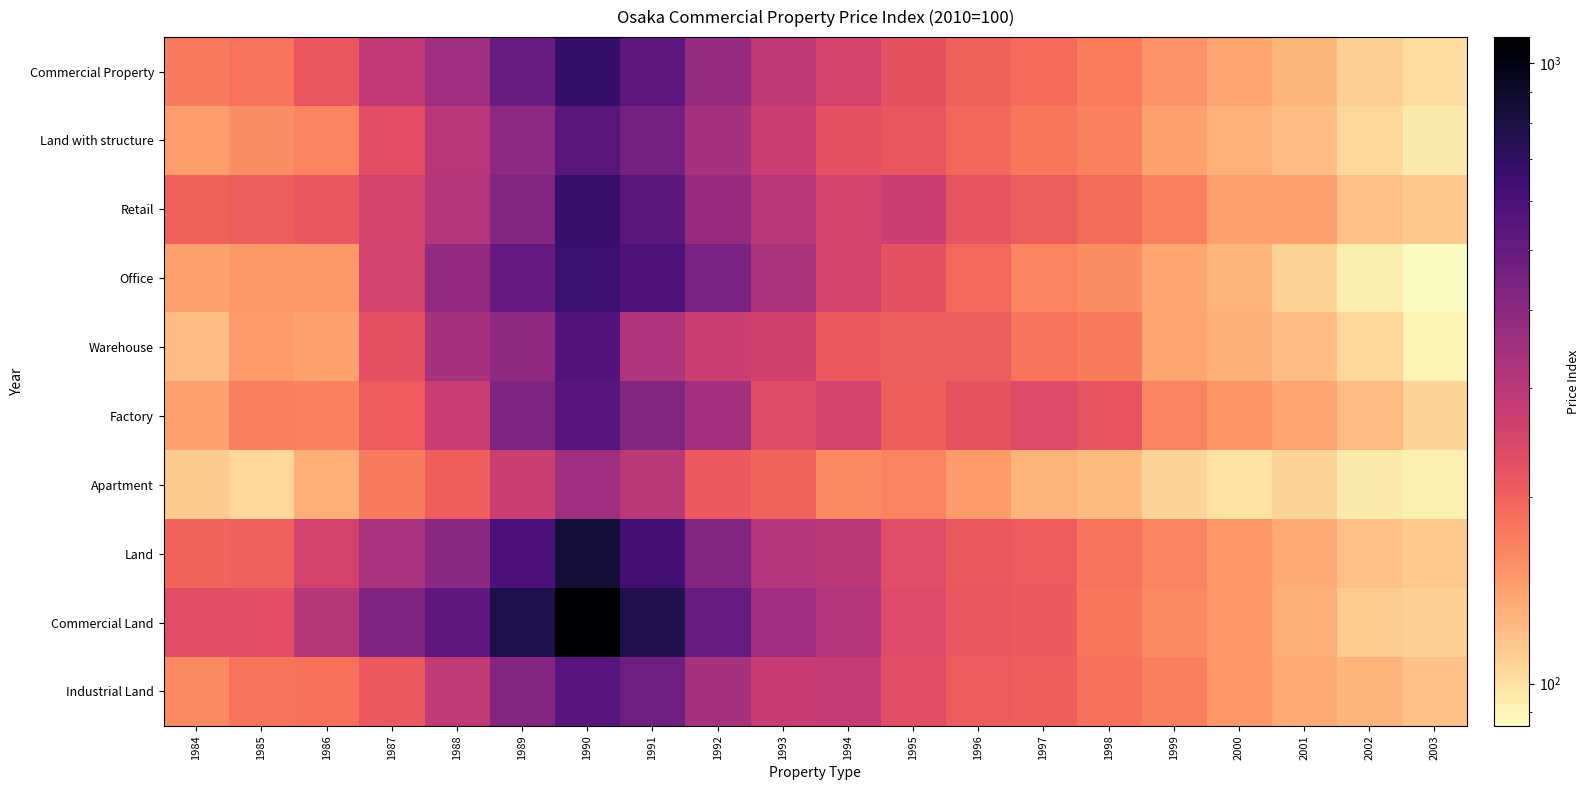

How many categories are shown in the chart?

20